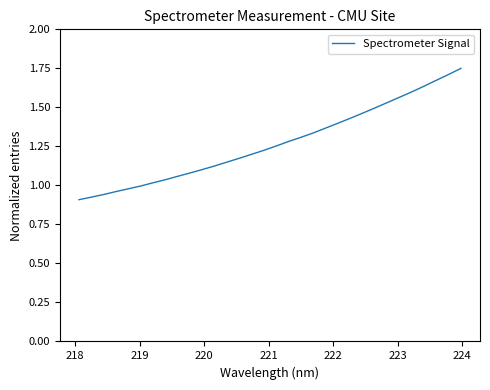

Is this an area chart (filled region under the line)?

No